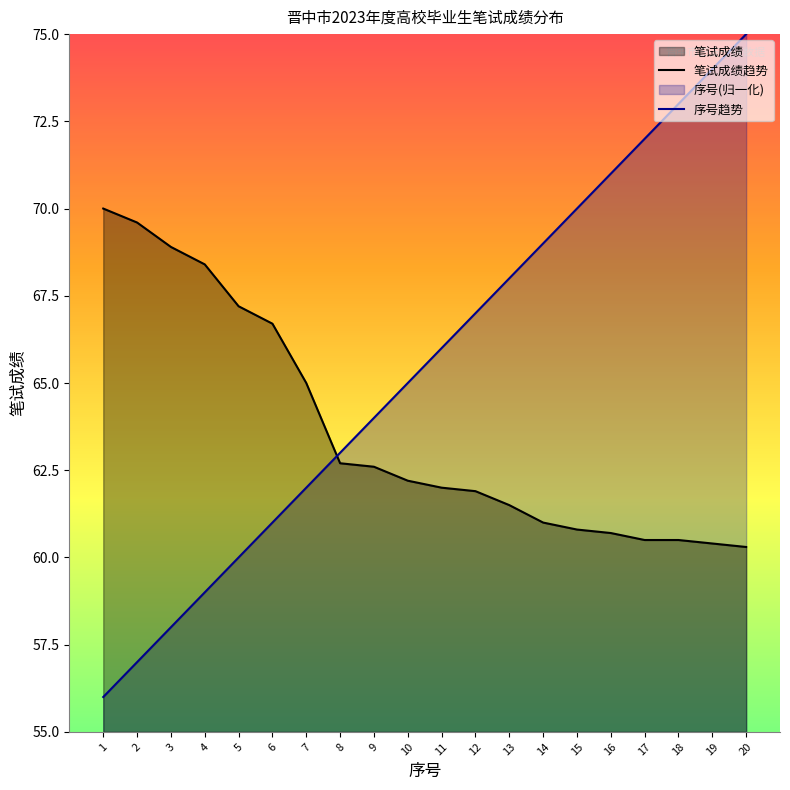

Which series has the largest range (max minus min)?

序号趋势